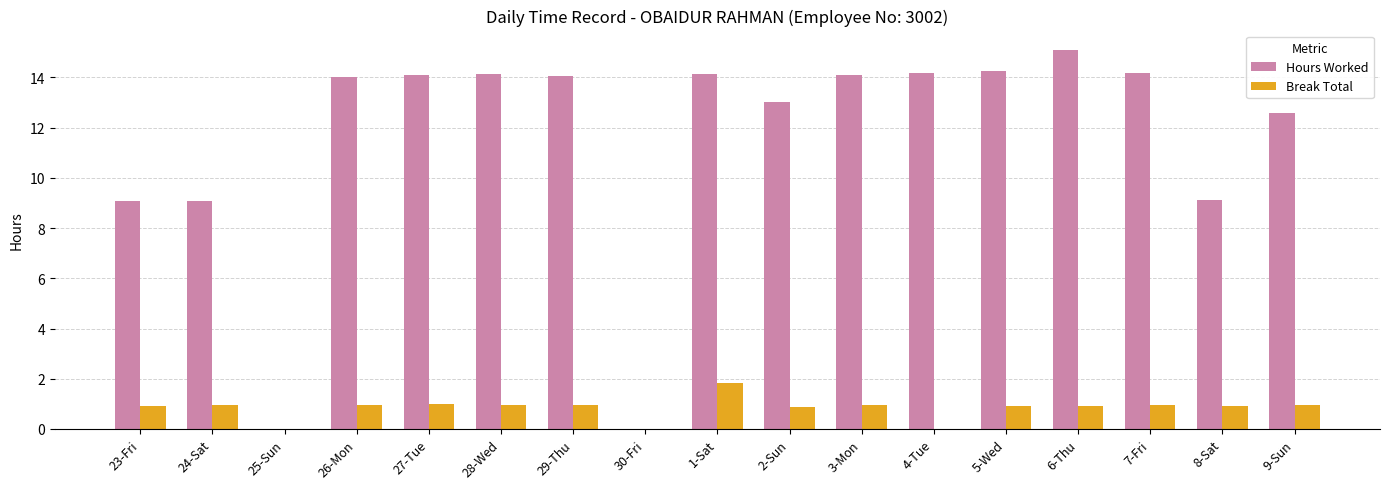

Are the bars horizontal?

No